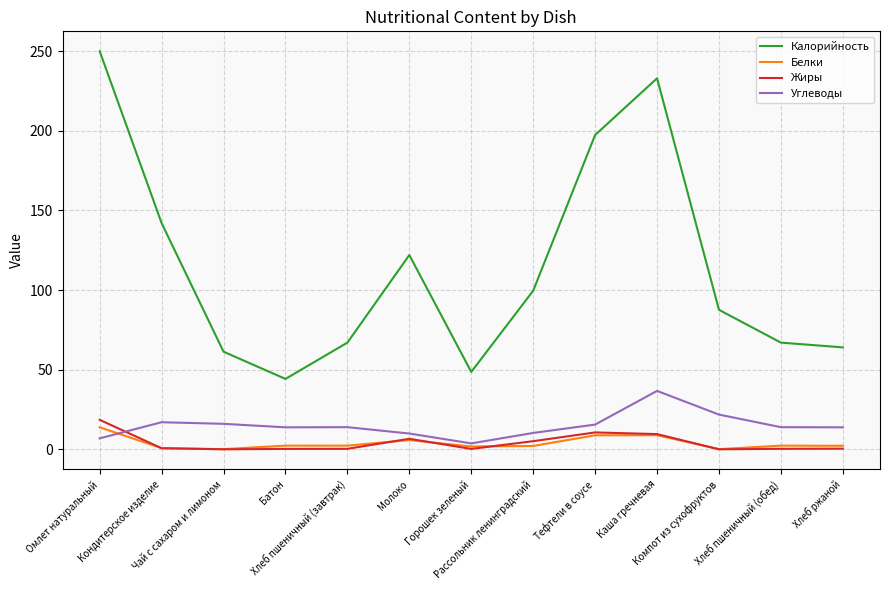

What is the difference between the second highest and second lowest values in the Жиры series?

10.6